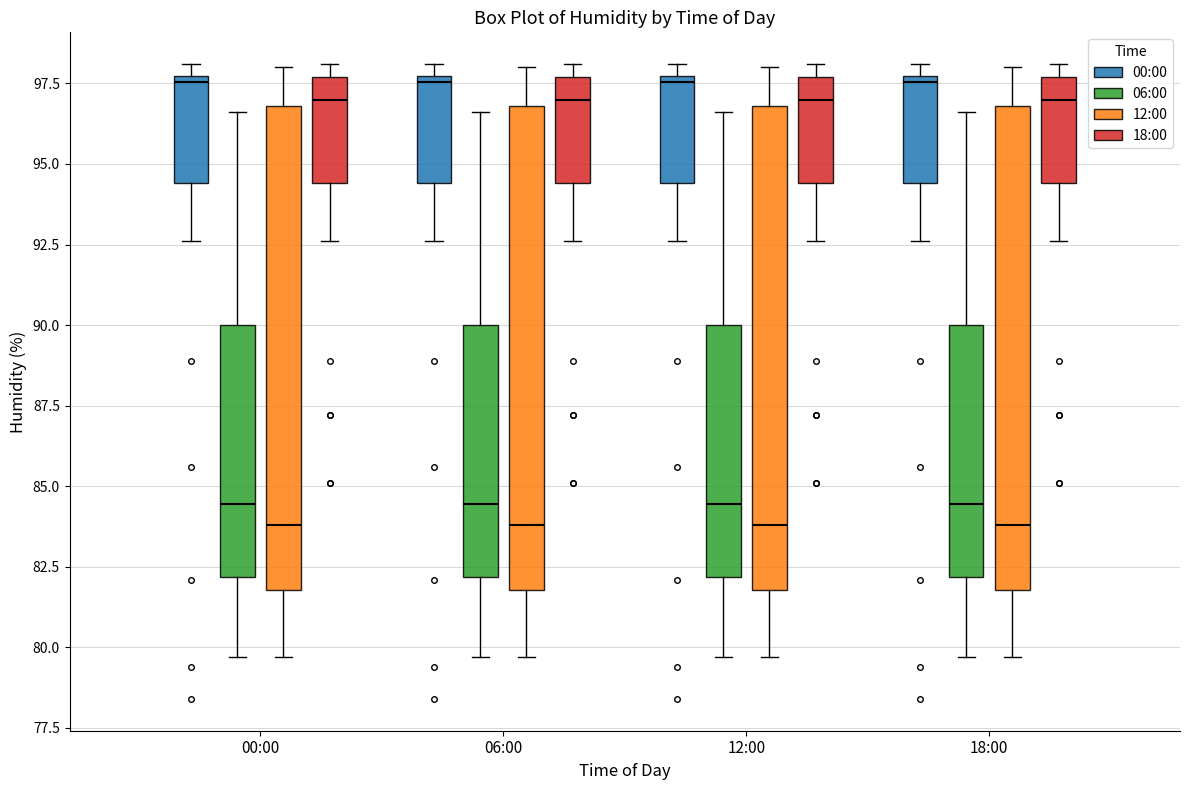

Reading left to right, transcribe this box plot: for each box, give where its median line is, the range the box spans, and where its two whiskers end, as read against the y-axis. The values are not printed on the chart, so give them approximately, as read against the axis.

00:00 (00:00): median 97.5 (just below the box's upper edge), box 94.5 to 97.5, whiskers 92.5 to 98.0
00:00 (06:00): median 84.5, box 82.0 to 90.0, whiskers 79.5 to 96.5
00:00 (12:00): median 84.0, box 82.0 to 97.0, whiskers 79.5 to 98.0
00:00 (18:00): median 97.0, box 94.5 to 97.5, whiskers 92.5 to 98.0
06:00 (00:00): median 97.5 (just below the box's upper edge), box 94.5 to 97.5, whiskers 92.5 to 98.0
06:00 (06:00): median 84.5, box 82.0 to 90.0, whiskers 79.5 to 96.5
06:00 (12:00): median 84.0, box 82.0 to 97.0, whiskers 79.5 to 98.0
06:00 (18:00): median 97.0, box 94.5 to 97.5, whiskers 92.5 to 98.0
12:00 (00:00): median 97.5 (just below the box's upper edge), box 94.5 to 97.5, whiskers 92.5 to 98.0
12:00 (06:00): median 84.5, box 82.0 to 90.0, whiskers 79.5 to 96.5
12:00 (12:00): median 84.0, box 82.0 to 97.0, whiskers 79.5 to 98.0
12:00 (18:00): median 97.0, box 94.5 to 97.5, whiskers 92.5 to 98.0
18:00 (00:00): median 97.5 (just below the box's upper edge), box 94.5 to 97.5, whiskers 92.5 to 98.0
18:00 (06:00): median 84.5, box 82.0 to 90.0, whiskers 79.5 to 96.5
18:00 (12:00): median 84.0, box 82.0 to 97.0, whiskers 79.5 to 98.0
18:00 (18:00): median 97.0, box 94.5 to 97.5, whiskers 92.5 to 98.0